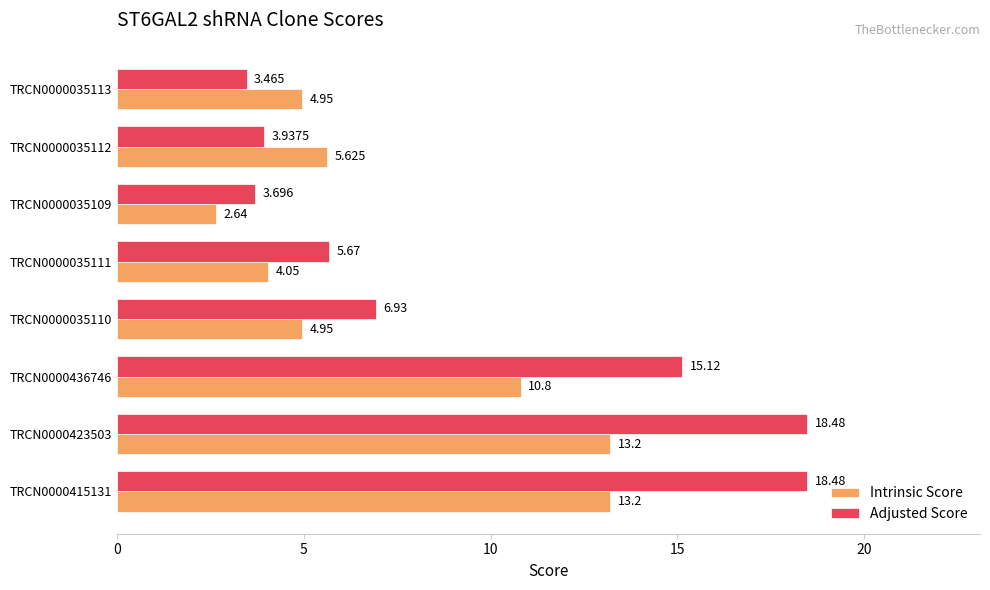

Rank the series by their maximum value, from lowest to highest.

Intrinsic Score, Adjusted Score